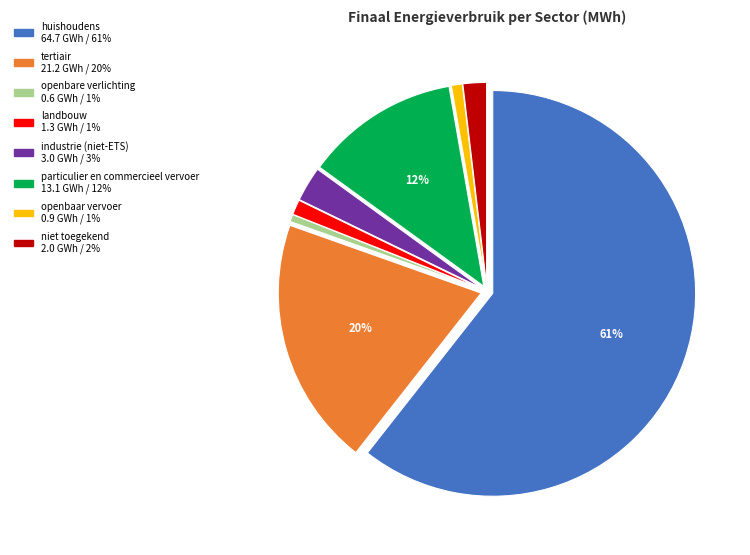

Between industrie (niet-ETS) and landbouw, which is larger?

industrie (niet-ETS)